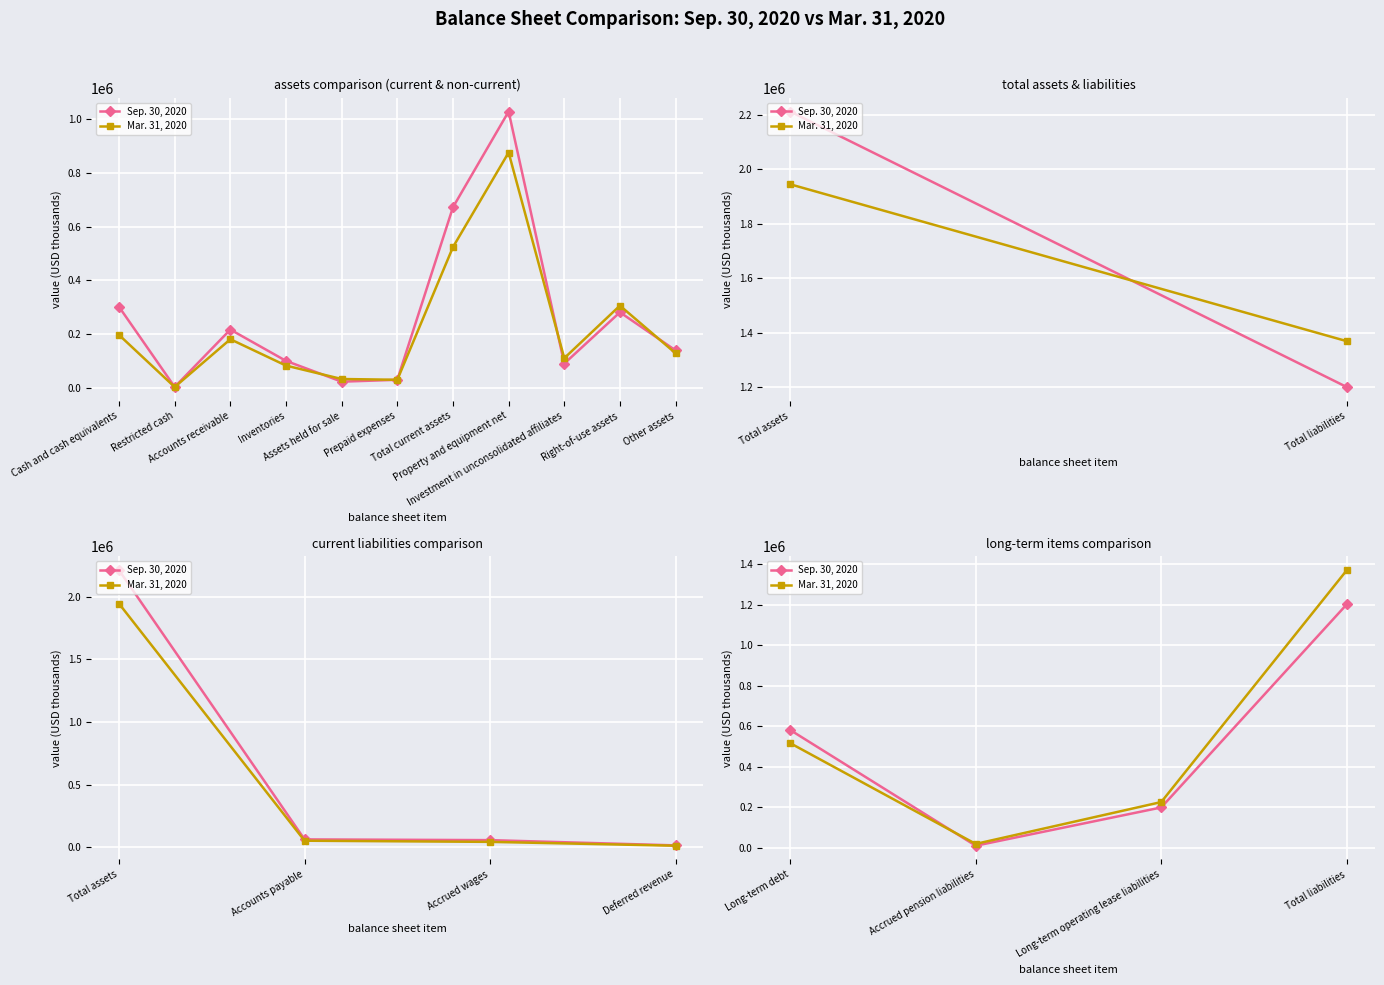

Count the Mar. 31, 2020 values in the range 224595 to 1369260.

3